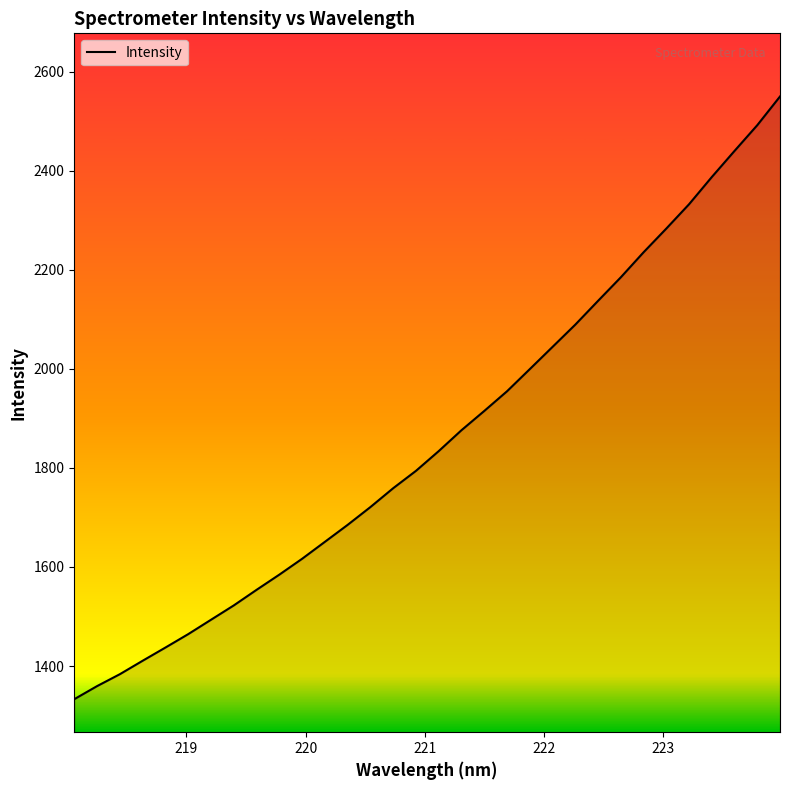

True or false: there are more than 2 points higher than both neighbors.

False